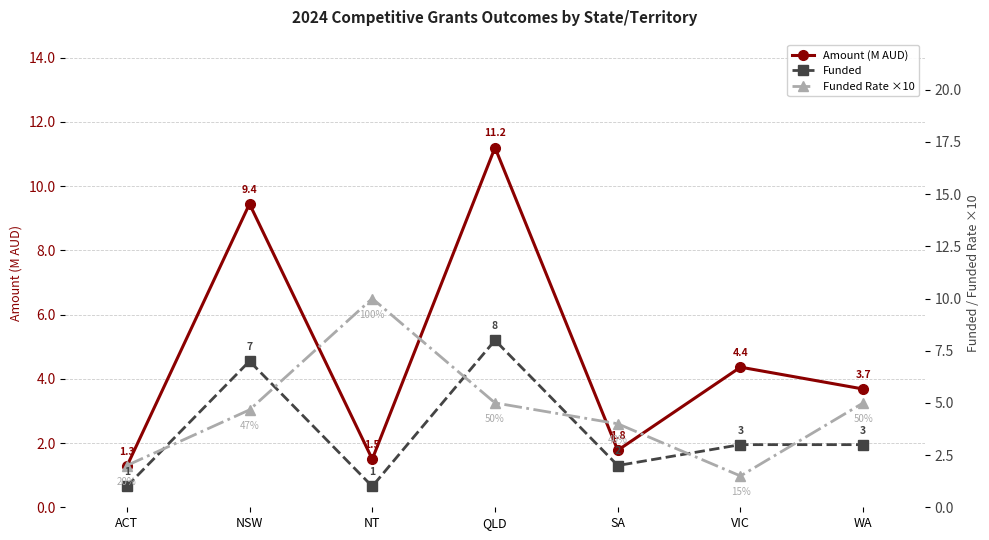

How many lines are shown in the chart?

3